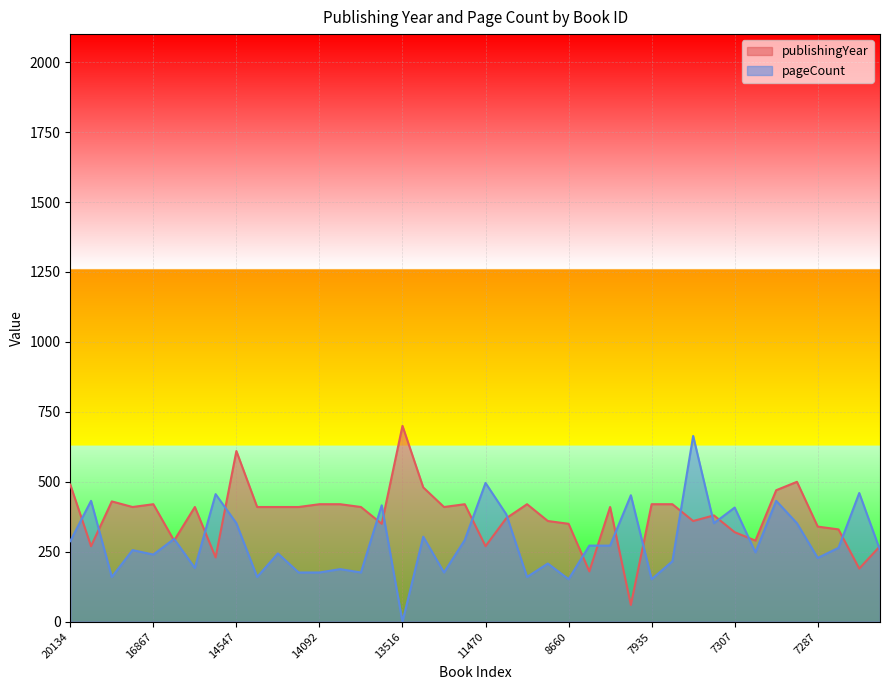

Rank the series by their maximum value, from highest to lowest.

publishingYear, pageCount